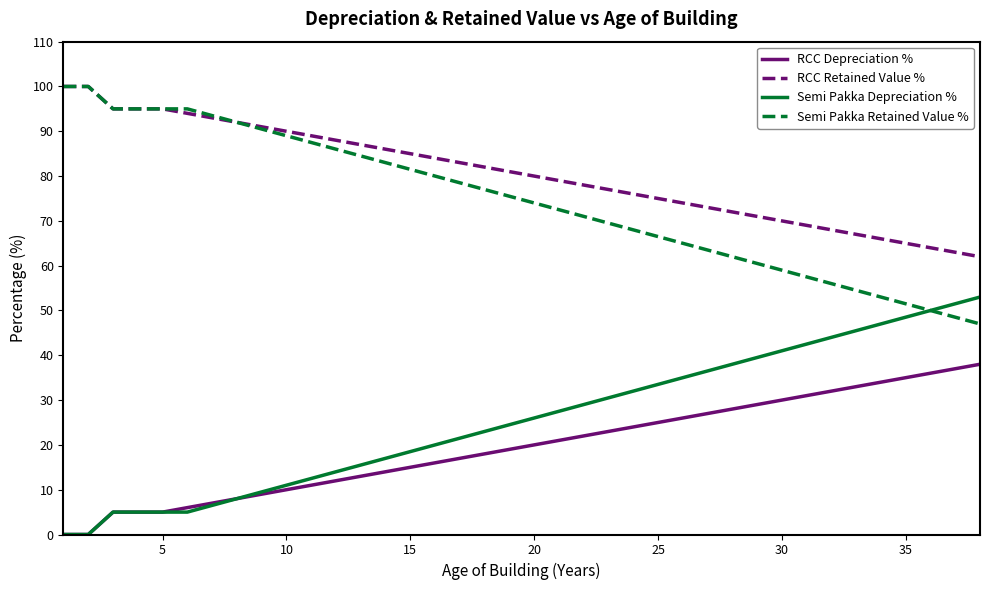

Which series has the largest total across all categories?

RCC Retained Value %